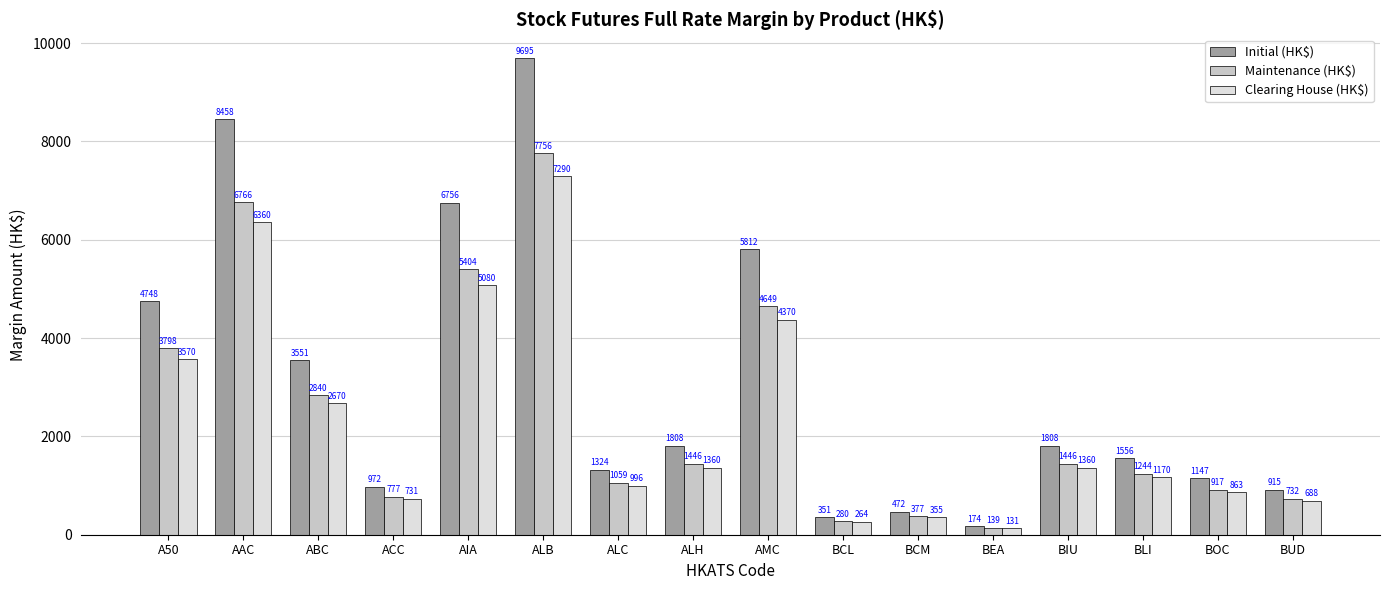

How many categories are shown in the chart?

16